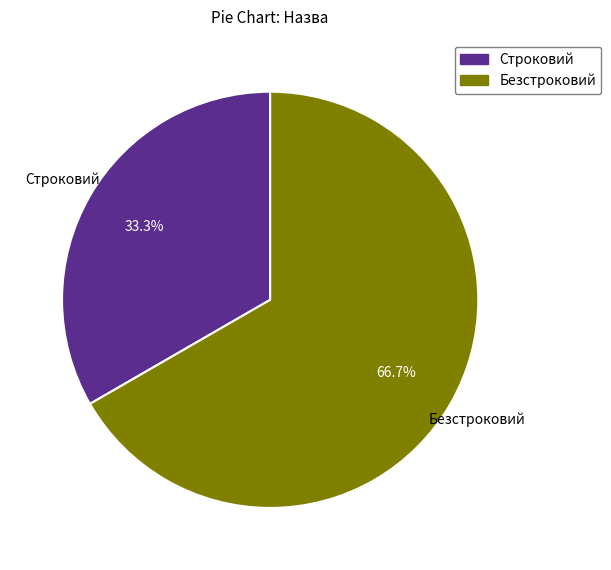

The Безстроковий slice represents 75% of the pie. True or false?

False